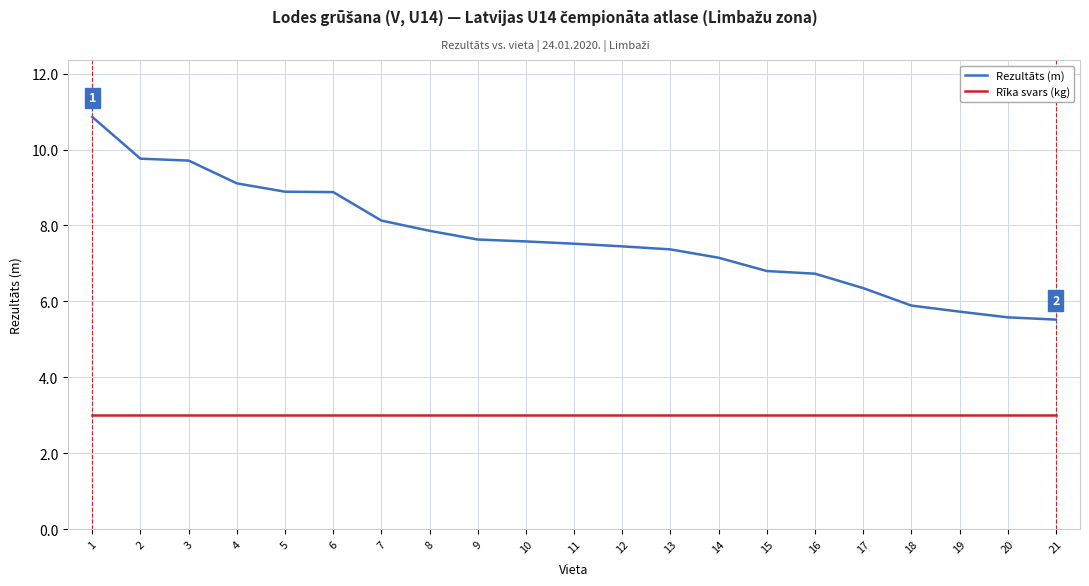

Between 4 and 11, which series saw the biggest shift?

Rezultāts (m)